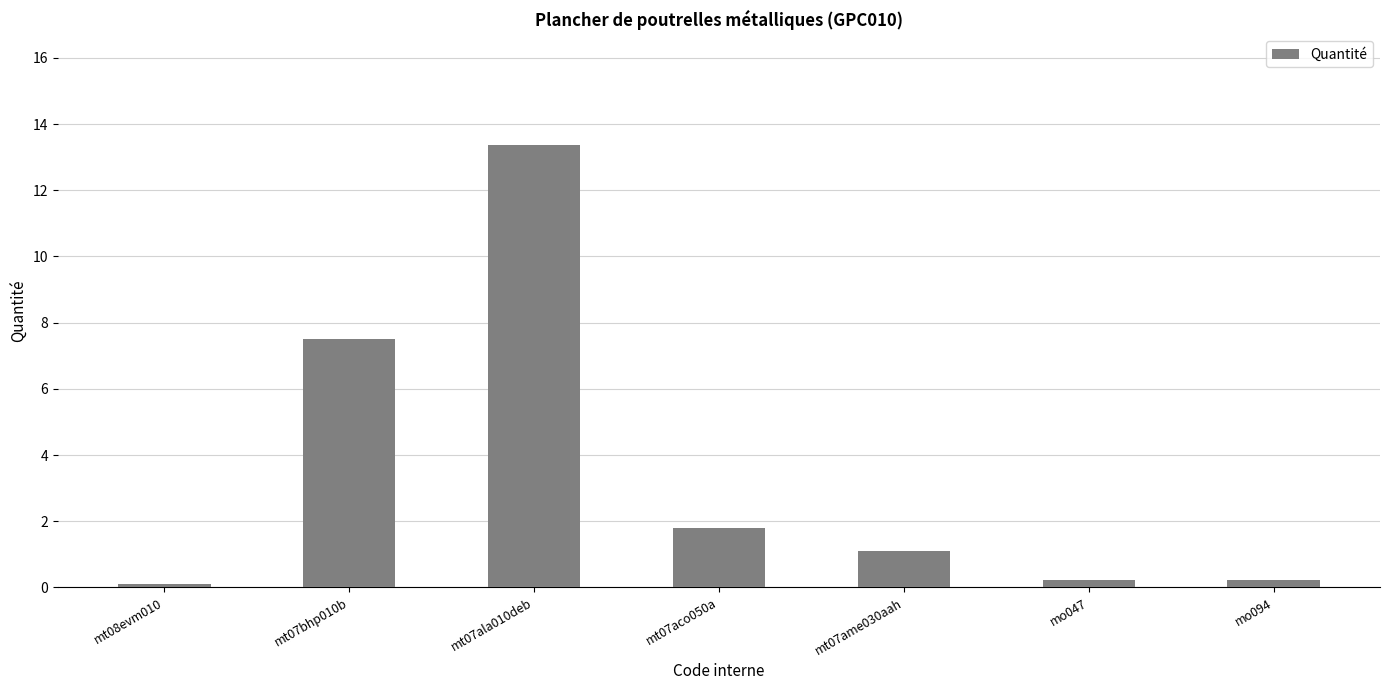

At which label is the value closest to 6?

mt07bhp010b